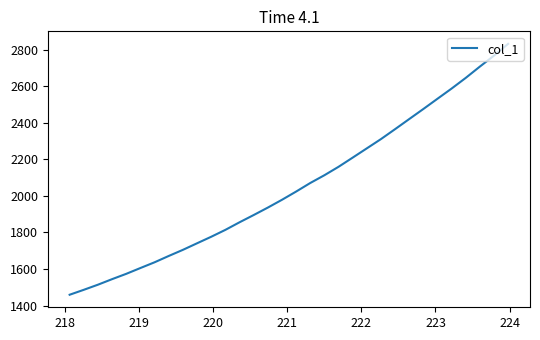

What is the minimum value shown in the chart?

1459.0